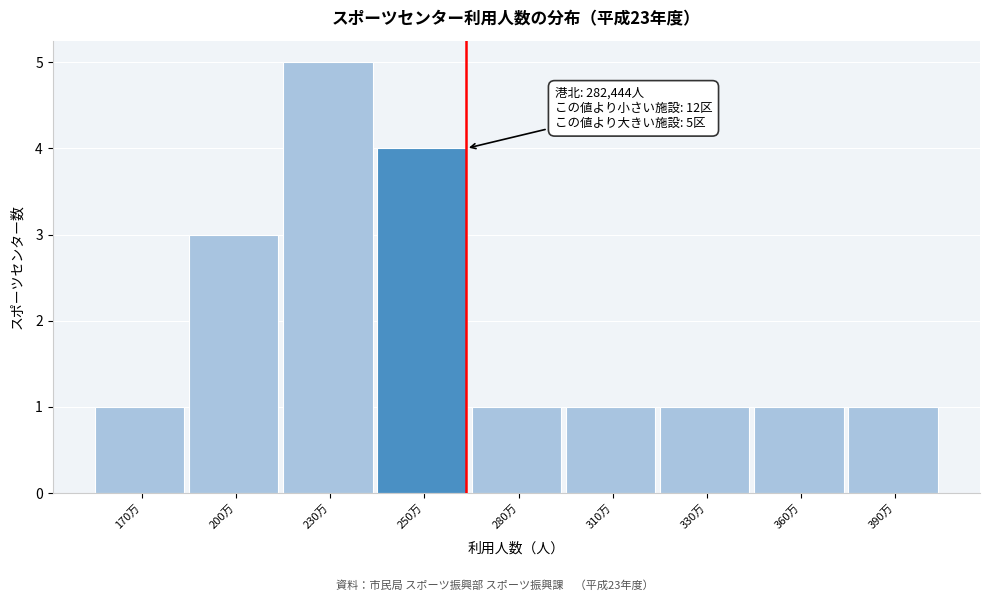

Reading left to right, transcribe all the data shown in this chart.

1	3	5	4	1	1	1	1	1